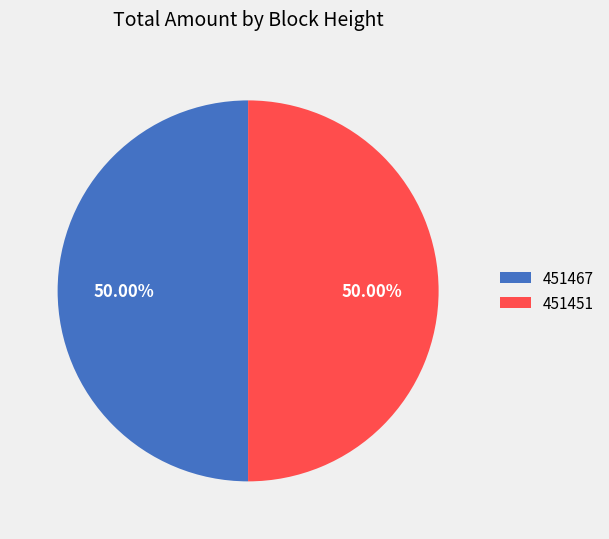

How many segments does this pie chart have?

2